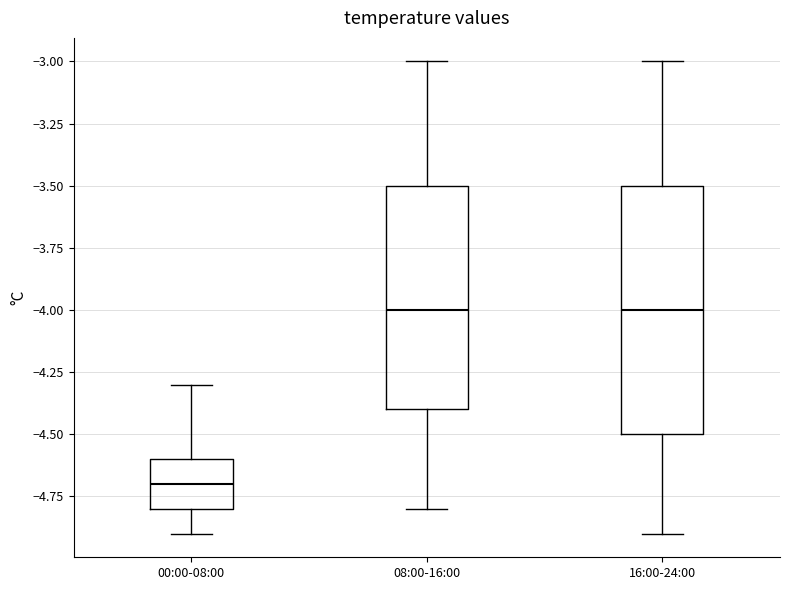

Reading left to right, read every box against the y-axis: the position of its median line, the range the box covers, and the ends of its whiskers. The values are not printed on the chart, so give them approximately, as read against the axis.

00:00-08:00: median -4.7, box -4.8 to -4.6, whiskers -4.9 to -4.3
08:00-16:00: median -4.0, box -4.4 to -3.5, whiskers -4.8 to -3.0
16:00-24:00: median -4.0, box -4.5 to -3.5, whiskers -4.9 to -3.0